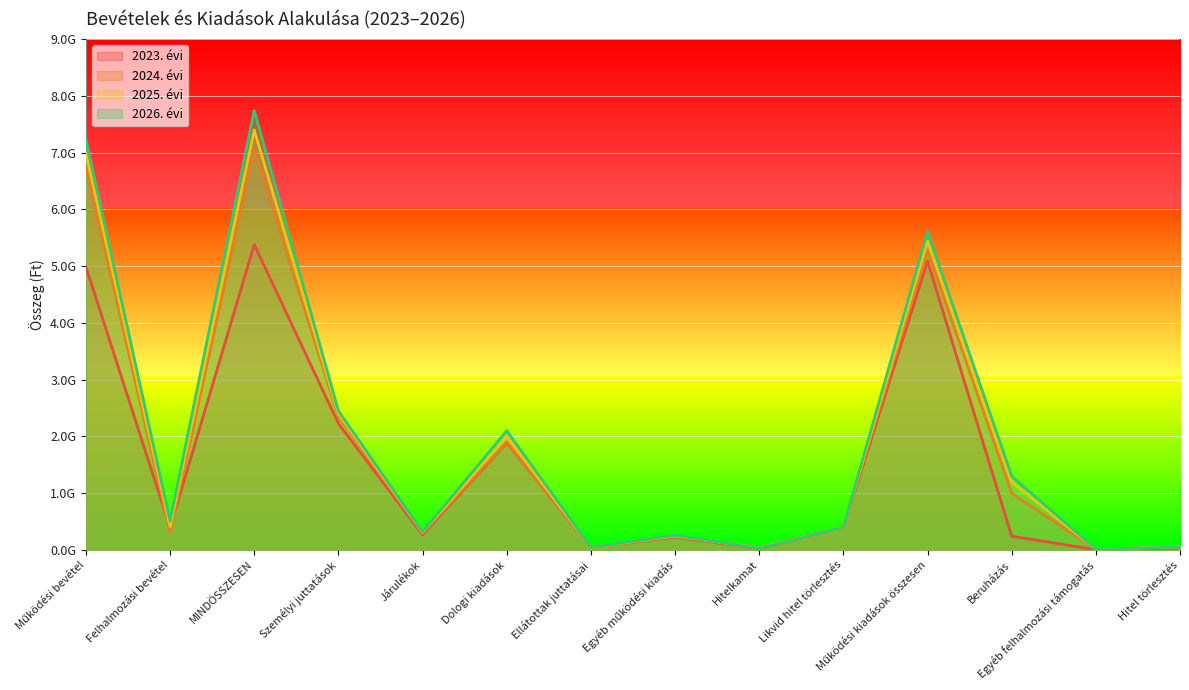

Which series has the largest range (max minus min)?

2026. évi